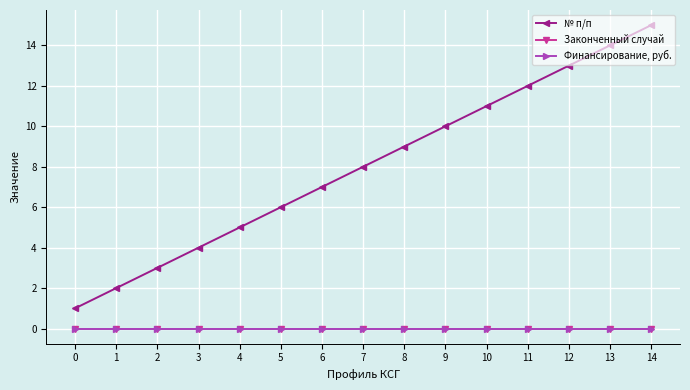

Does the chart display data point markers on the line(s)?

Yes